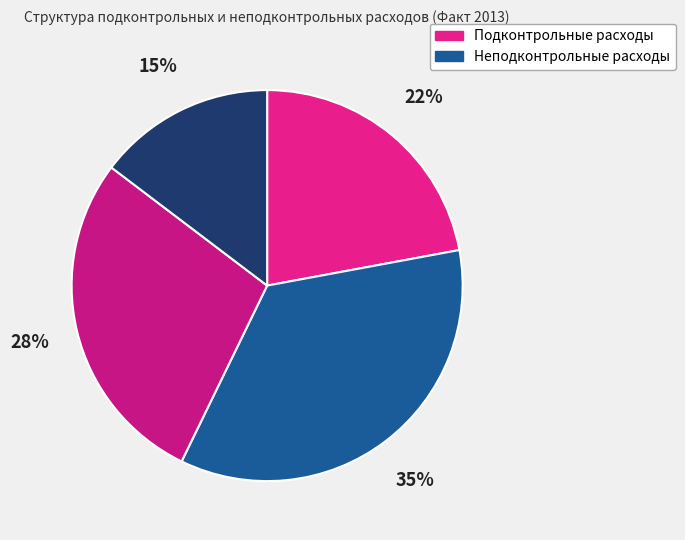

How many slices are in this pie chart?

4